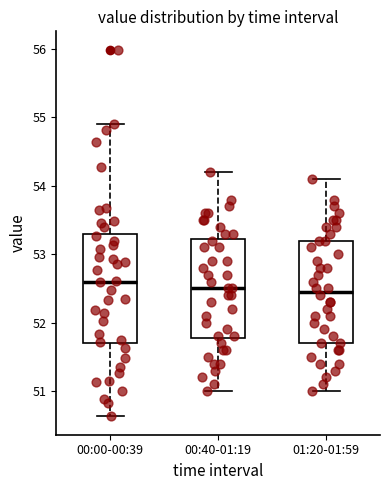

Reading left to right, transcribe this box plot: for each box, give where its median line is, the range the box spans, and where its two whiskers end, as read against the y-axis. The values are not printed on the chart, so give them approximately, as read against the axis.

00:00-00:39: median 52.6, box 51.7 to 53.3, whiskers 50.6 to 54.9
00:40-01:19: median 52.5, box 51.8 to 53.2, whiskers 51.0 to 54.2
01:20-01:59: median 52.5, box 51.7 to 53.2, whiskers 51.0 to 54.1